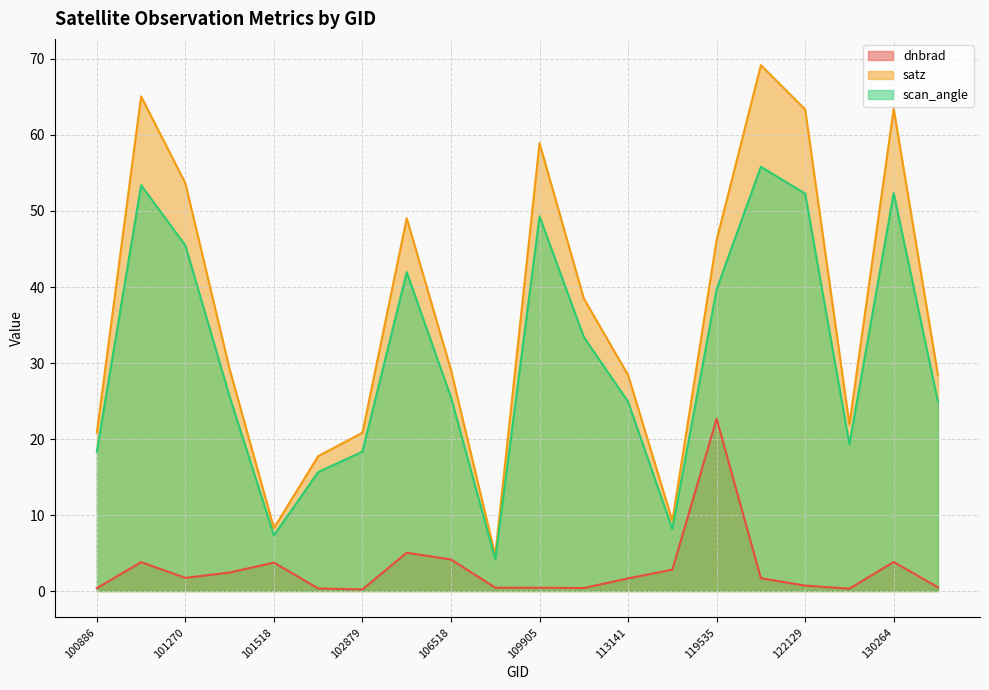

What is the sum of the satz values at 107440 and 101270?

58.4